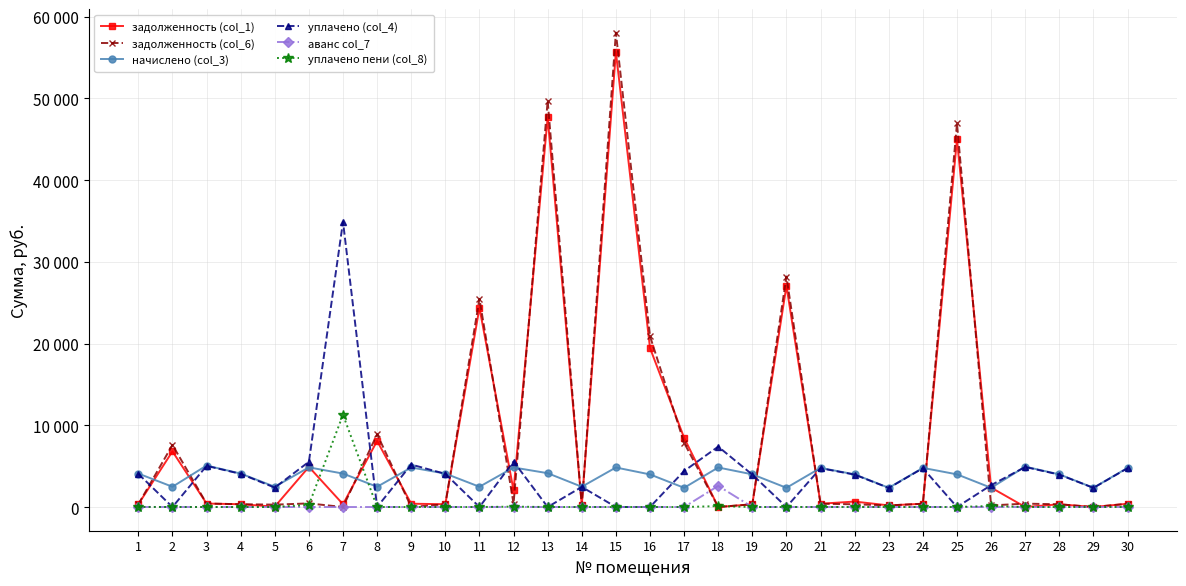

Does the chart have visible grid lines?

Yes